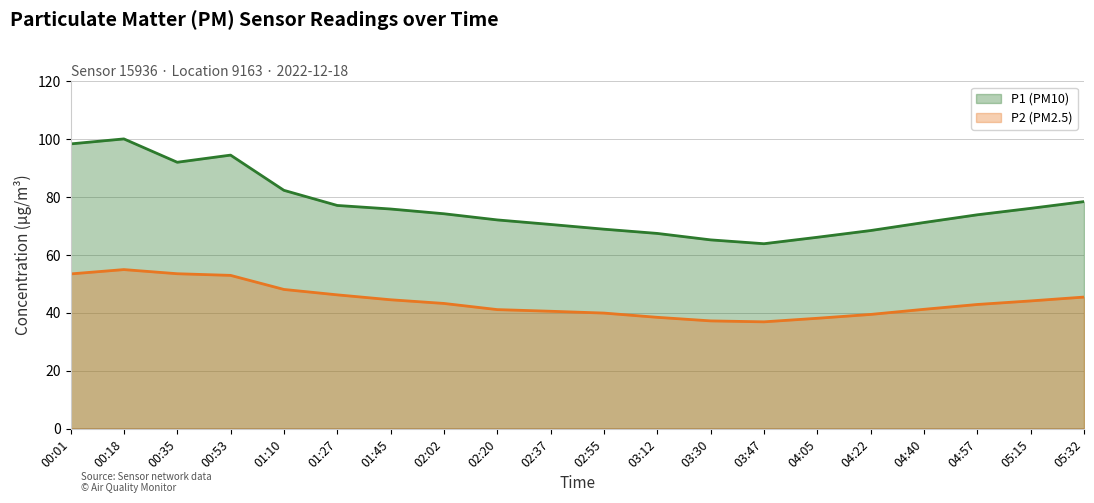

Which series has the largest range (max minus min)?

P1 (PM10)